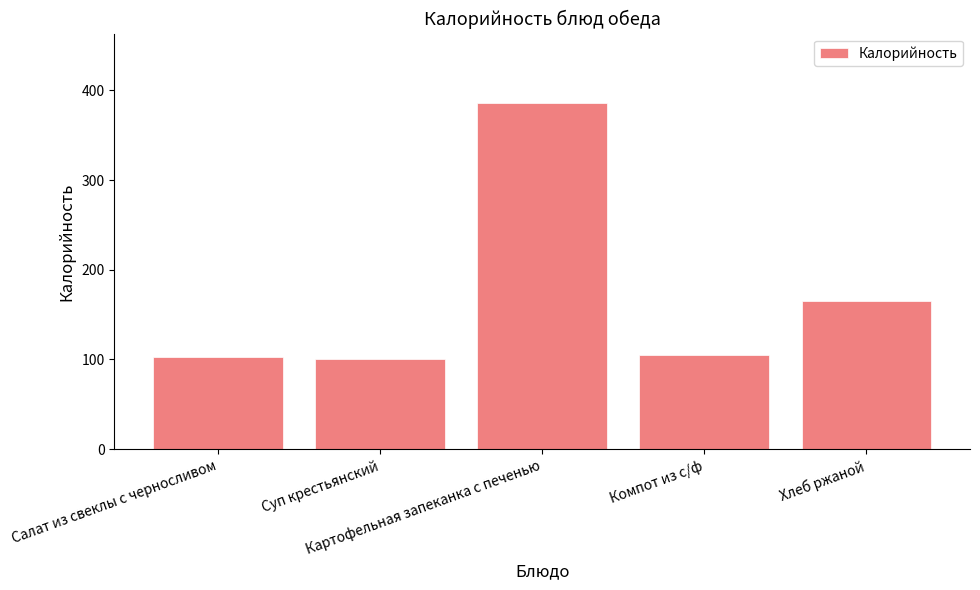

What is the smallest value displayed?

101.0